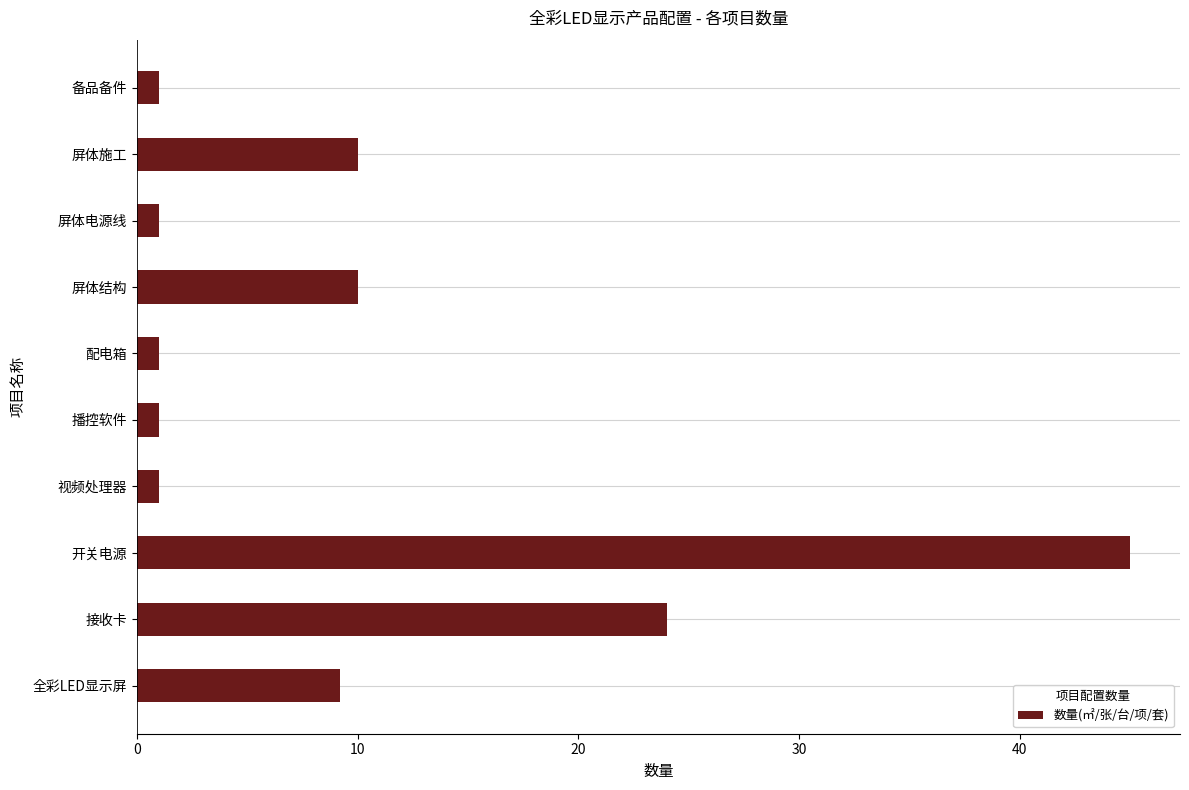

What is the difference between the second highest and second lowest values?

23.0